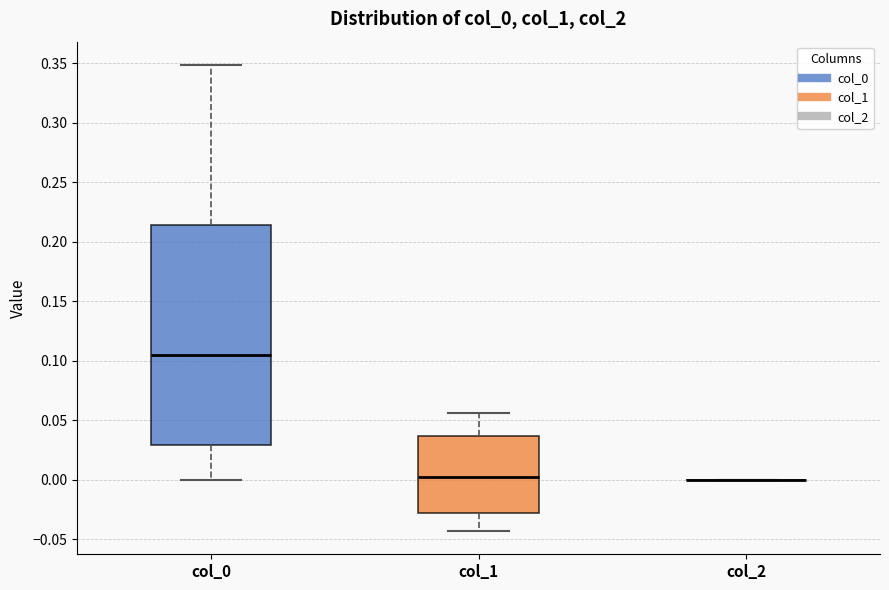

Reading left to right, read every box against the y-axis: the position of its median line, the range the box covers, and the ends of its whiskers. The values are not printed on the chart, so give them approximately, as read against the axis.

col_0: median 0.105, box 0.030 to 0.215, whiskers 0.000 to 0.350
col_1: median 0.000, box -0.030 to 0.035, whiskers -0.045 to 0.055
col_2: box collapsed to a line at 0.000, whiskers 0.000 to 0.000